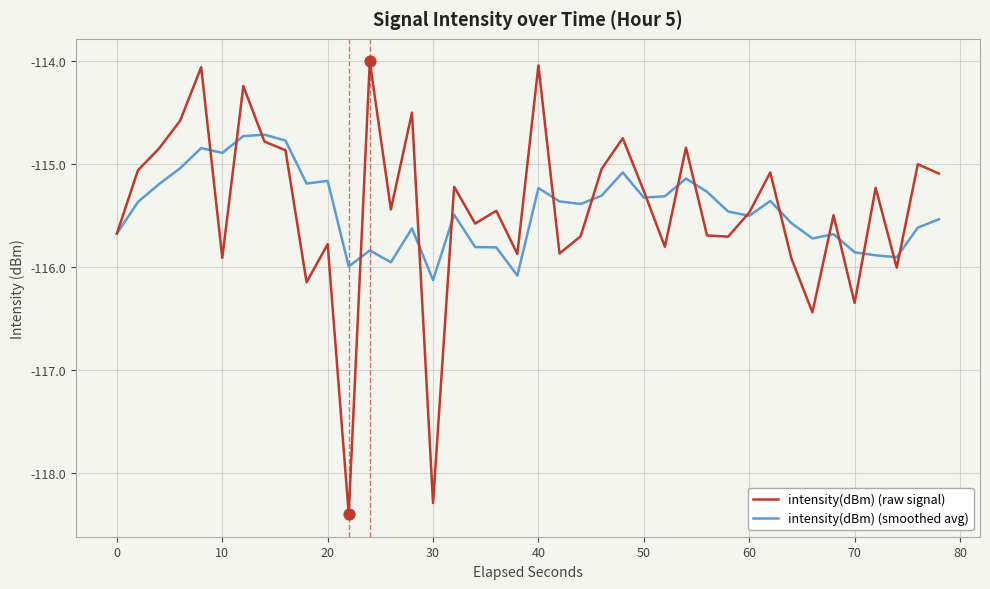

What is the minimum value for intensity(dBm) (raw signal)?

-118.4